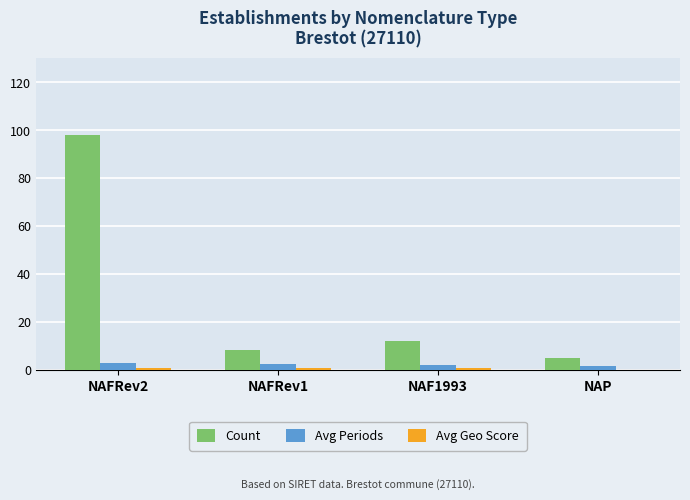

The Count series shows 16.1 at NAF1993. True or false?

False